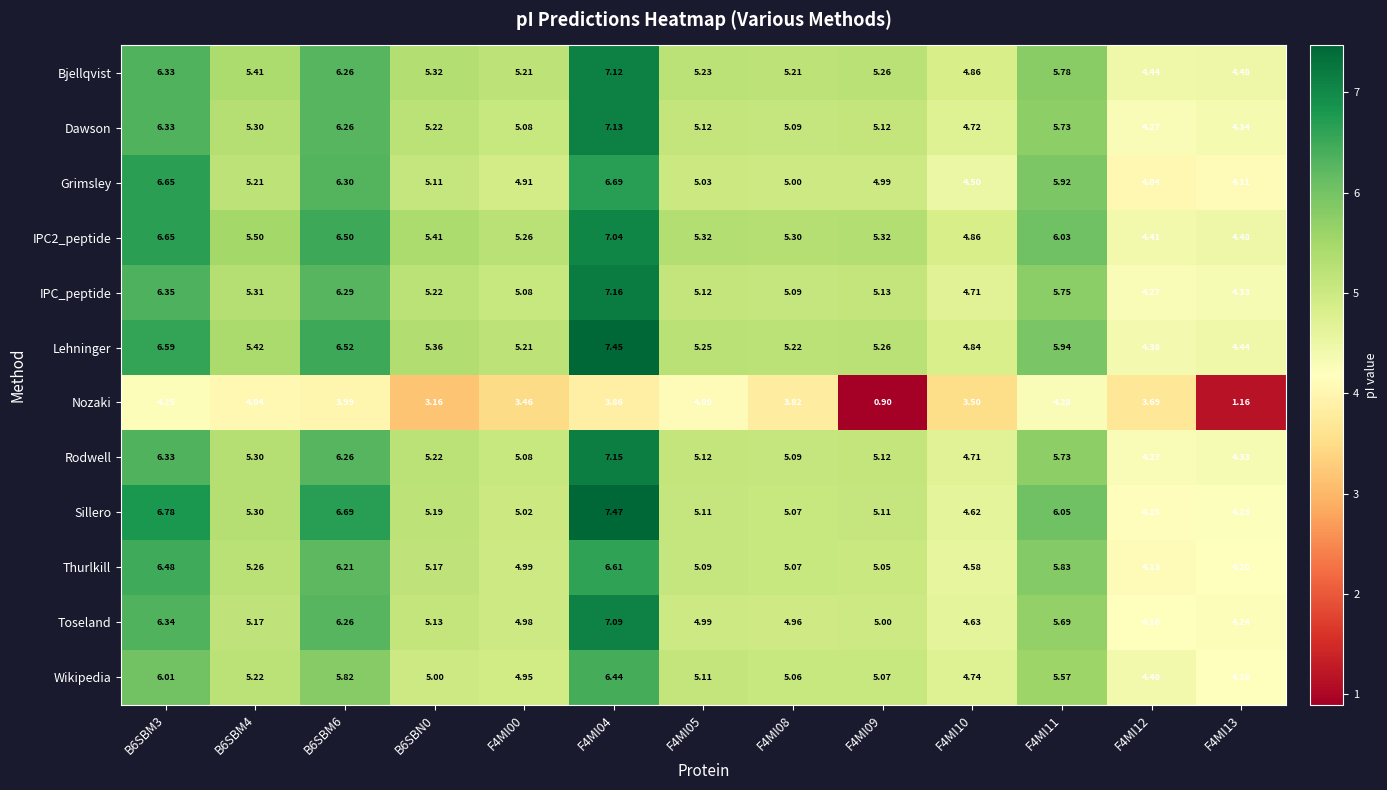

Which series changed the most between F4MI04 and F4MI08?

Sillero